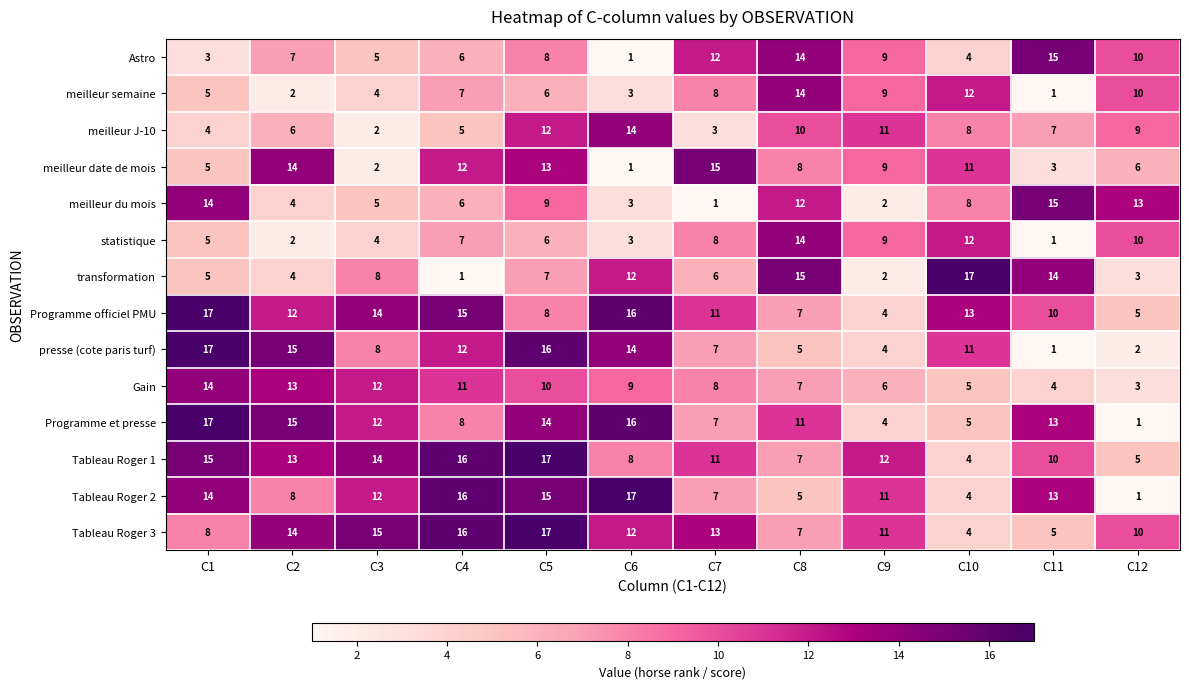

What value does the Programme officiel PMU series have at C8, to the nearest 5?

5